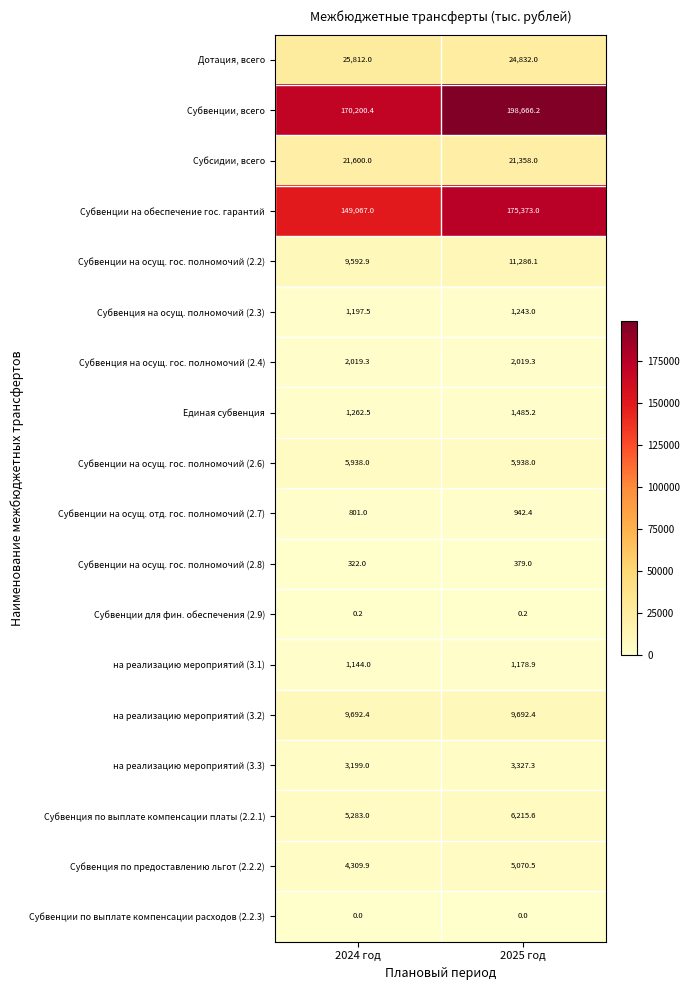

True or false: Субвенция на осущ. полномочий (2.3) has a value of 2020.3 at 2024 год.

False